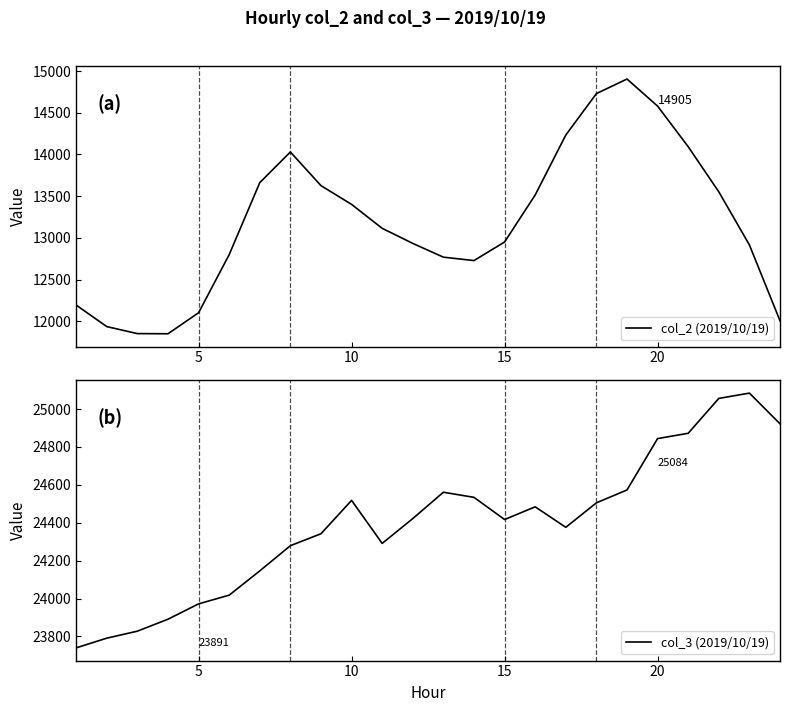

List the series in order of their overall mean, lowest first.

col_2 (2019/10/19), col_3 (2019/10/19)